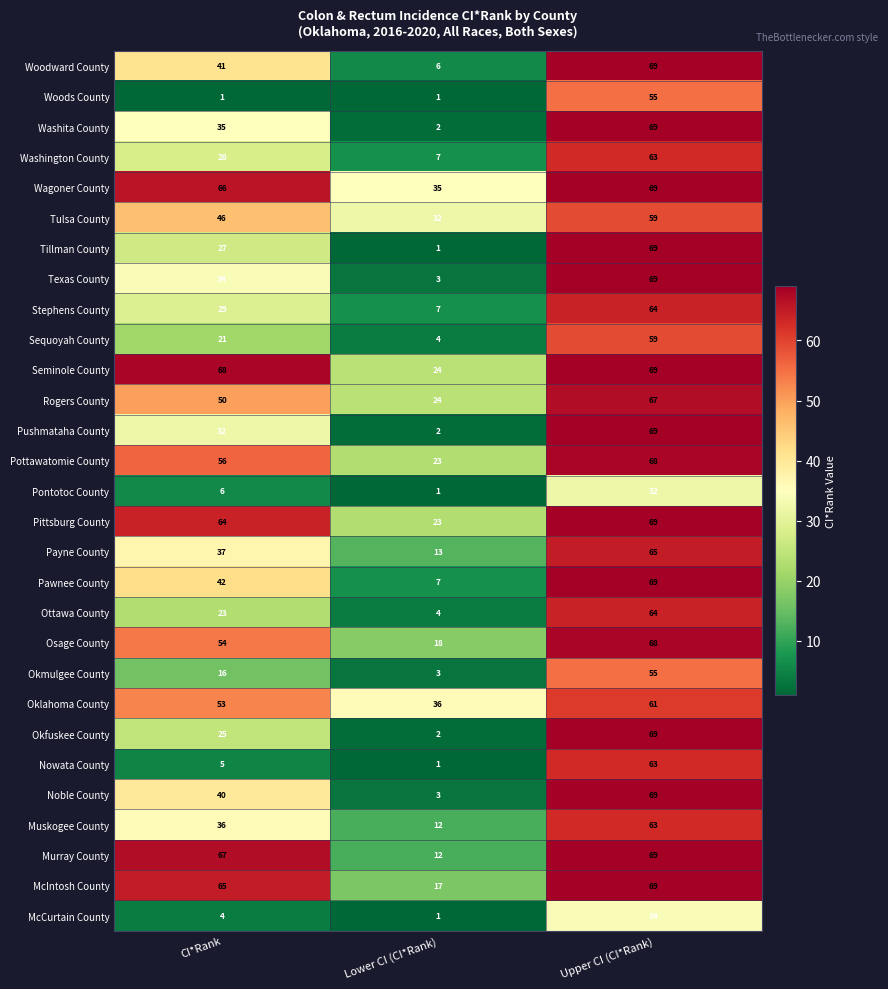

How many series are shown in this chart?

29